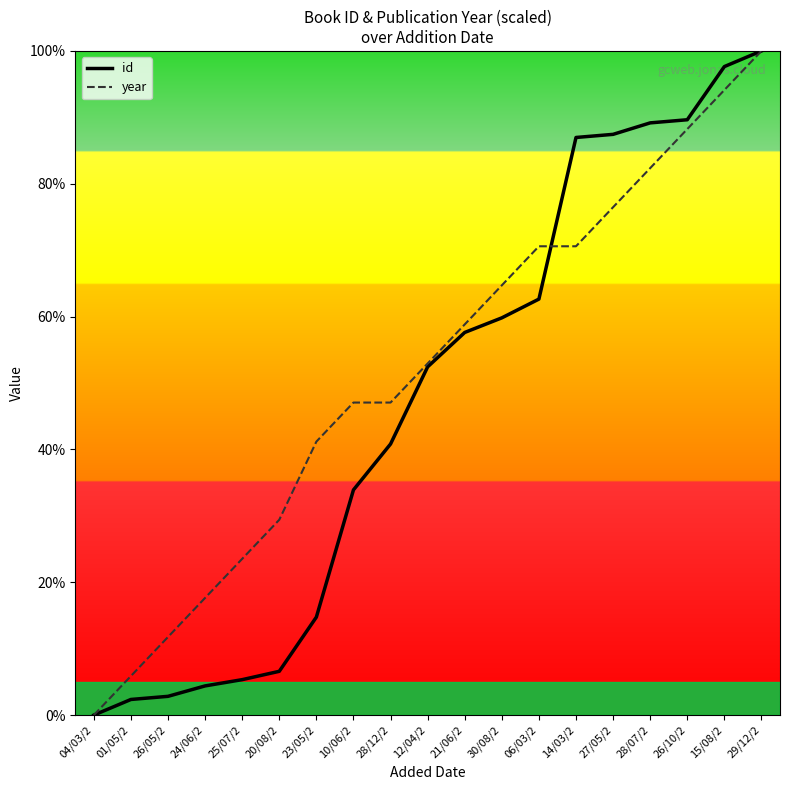

Rank the categories by id value from lowest to highest.

04/03/2, 01/05/2, 26/05/2, 24/06/2, 25/07/2, 20/08/2, 23/05/2, 10/06/2, 28/12/2, 12/04/2, 21/06/2, 30/08/2, 06/03/2, 14/03/2, 27/05/2, 28/07/2, 26/10/2, 15/08/2, 29/12/2